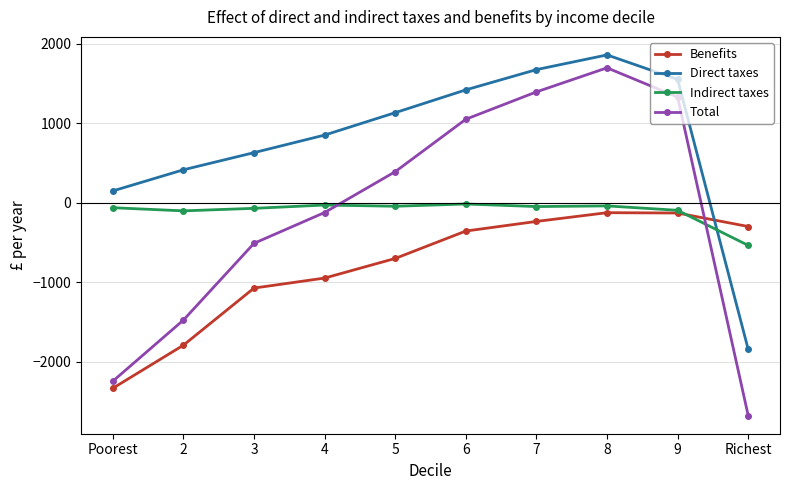

Between 3 and 4, which series saw the biggest shift?

Total